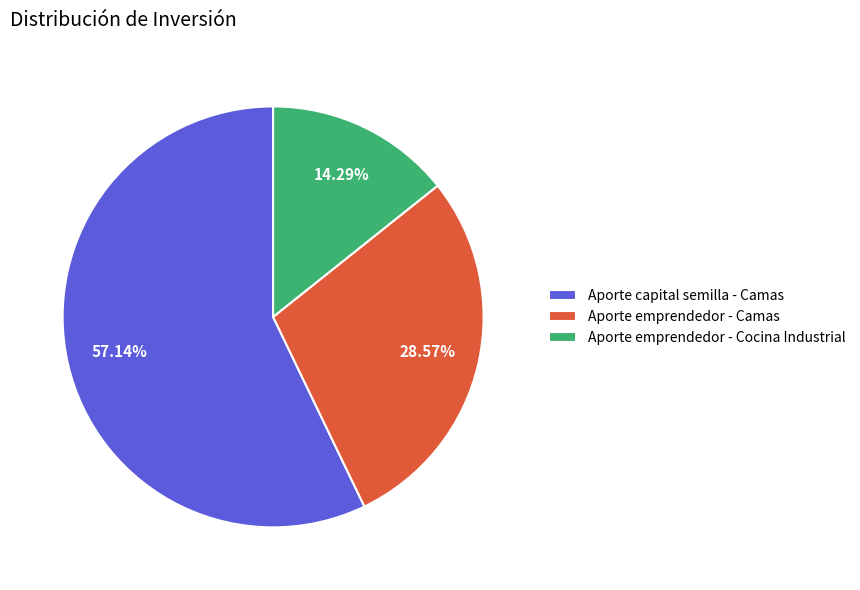

Is Aporte capital semilla - Camas the majority of the pie?

Yes